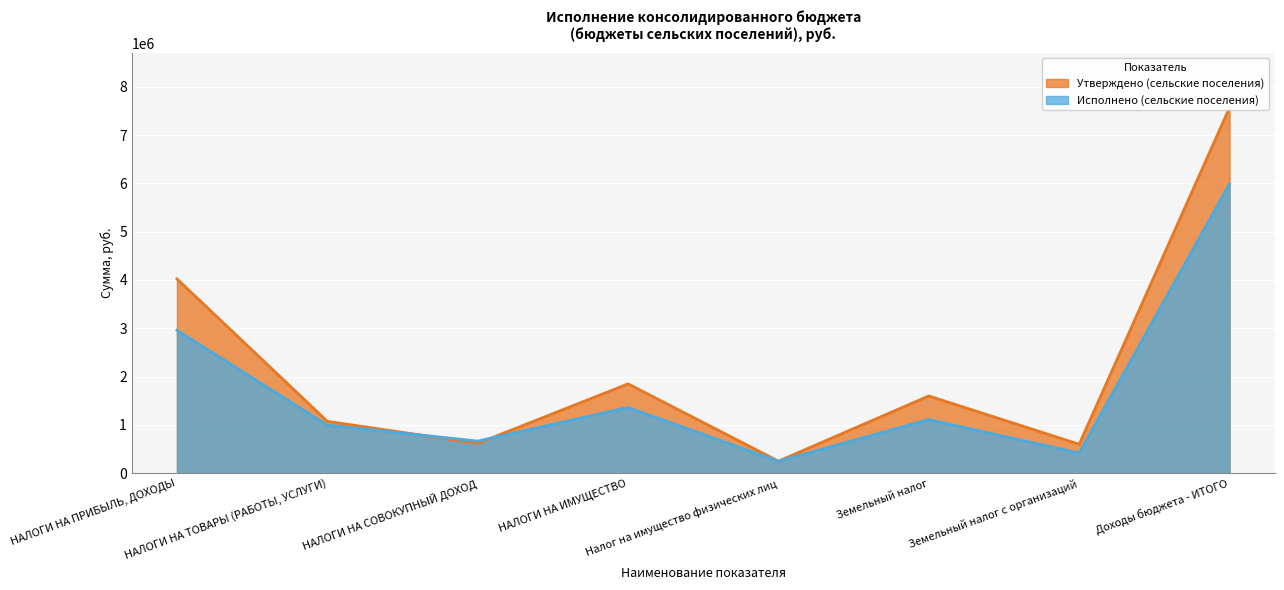

Which series has the largest range (max minus min)?

Утверждено (сельские поселения)